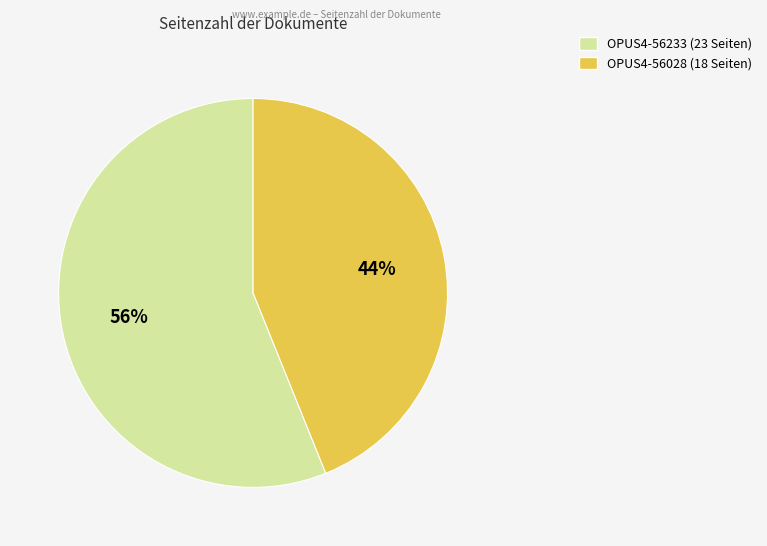

To the nearest percent, what is the combined percentage of OPUS4-56233 and OPUS4-56028?

100%